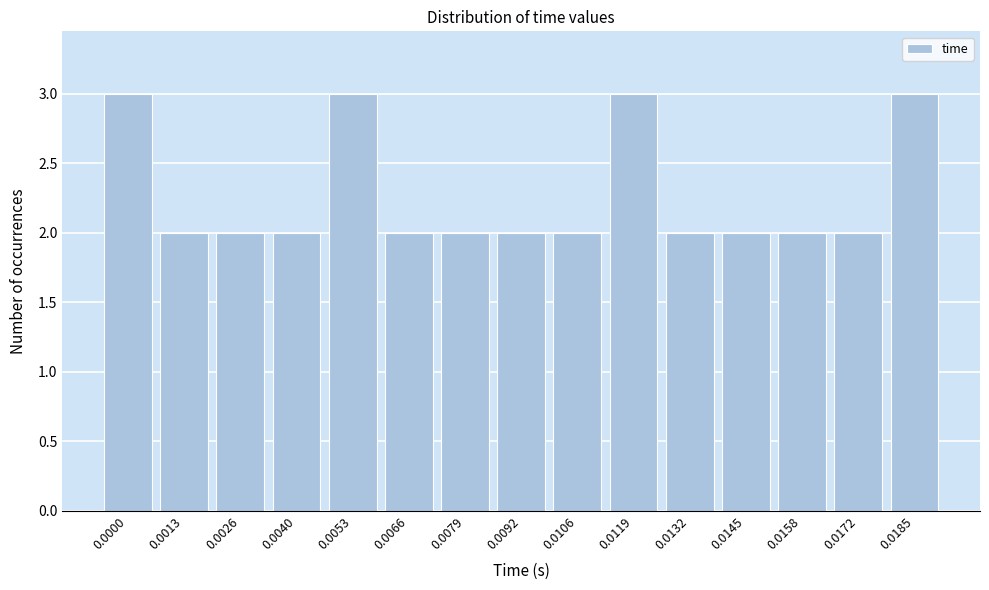

Reading left to right, transcribe all the data shown in this chart.

3	2	2	2	3	2	2	2	2	3	2	2	2	2	3